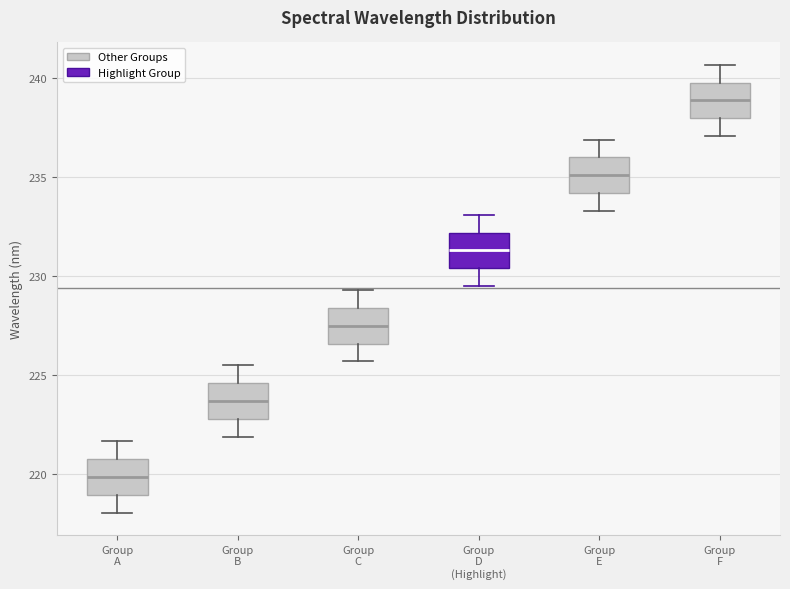

Reading left to right, transcribe this box plot: for each box, give where its median line is, the range the box spans, and where its two whiskers end, as read against the y-axis. The values are not printed on the chart, so give them approximately, as read against the axis.

Group A: median 220.0, box 219.0 to 221.0, whiskers 218.0 to 221.5
Group B: median 223.5, box 223.0 to 224.5, whiskers 222.0 to 225.5
Group C: median 227.5, box 226.5 to 228.5, whiskers 225.5 to 229.5
Group D (Highlight): median 231.5, box 230.5 to 232.0, whiskers 229.5 to 233.0
Group E: median 235.0, box 234.0 to 236.0, whiskers 233.5 to 237.0
Group F: median 239.0, box 238.0 to 240.0, whiskers 237.0 to 240.5